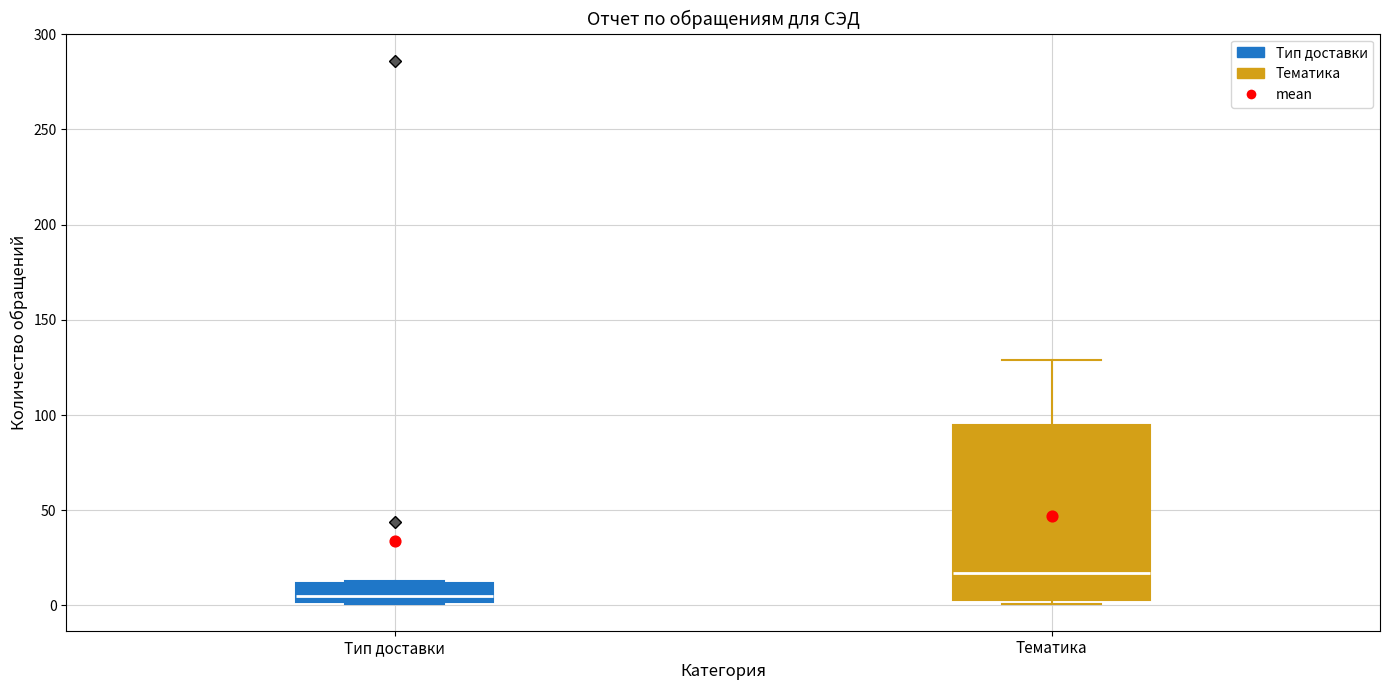

Which box's median line is the lowest?

Тип доставки